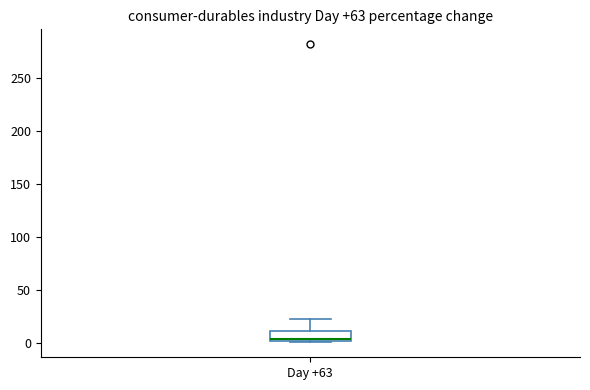

Read this box plot against the y-axis: the position of the median line, the range covered by the box, and the ends of both whiskers. The values are not printed on the chart, so give them approximately, as read against the axis.

median 5, box 0 to 10, whiskers 0 to 25